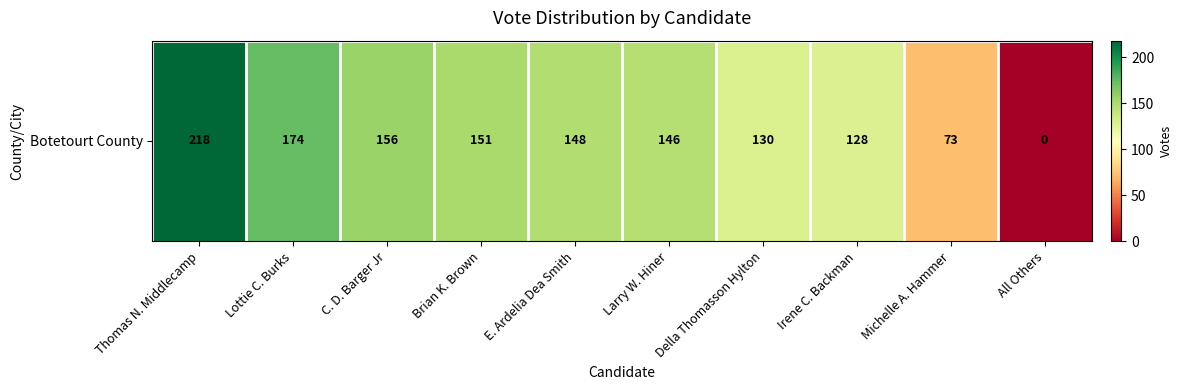

Rank the categories by value from highest to lowest.

Thomas N. Middlecamp, Lottie C. Burks, C. D. Barger Jr, Brian K. Brown, E. Ardelia Dea Smith, Larry W. Hiner, Della Thomasson Hylton, Irene C. Backman, Michelle A. Hammer, All Others